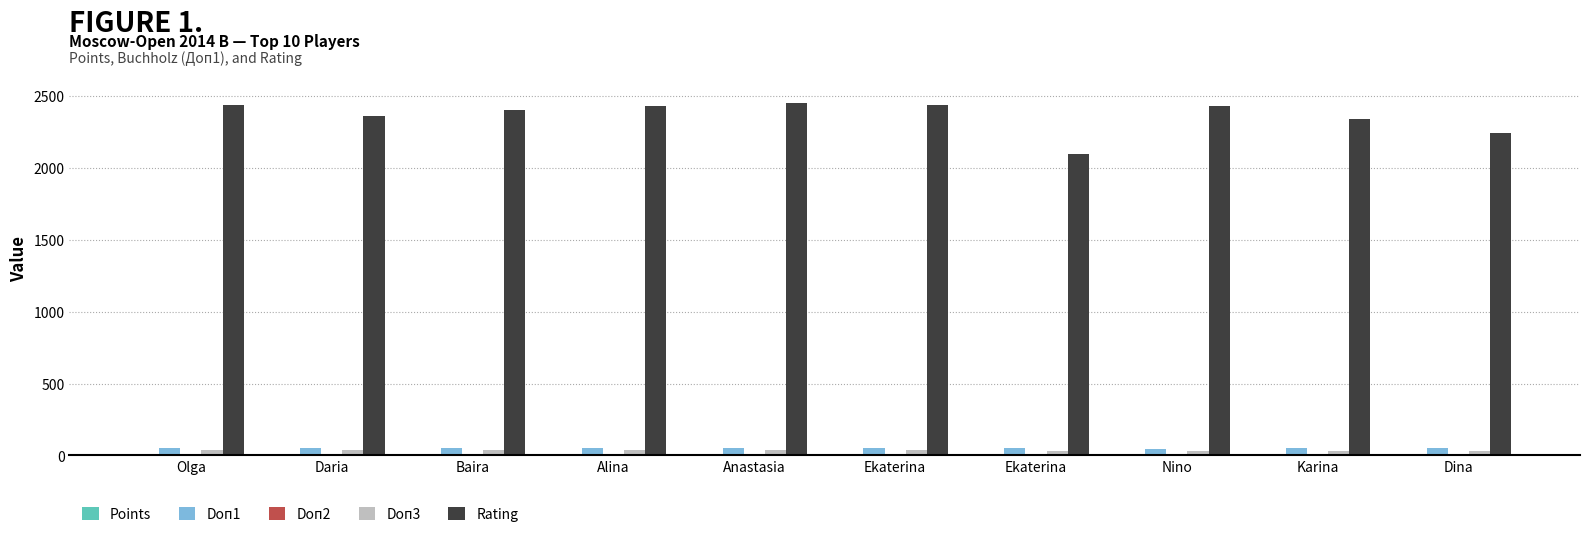

How many series are shown in this chart?

5